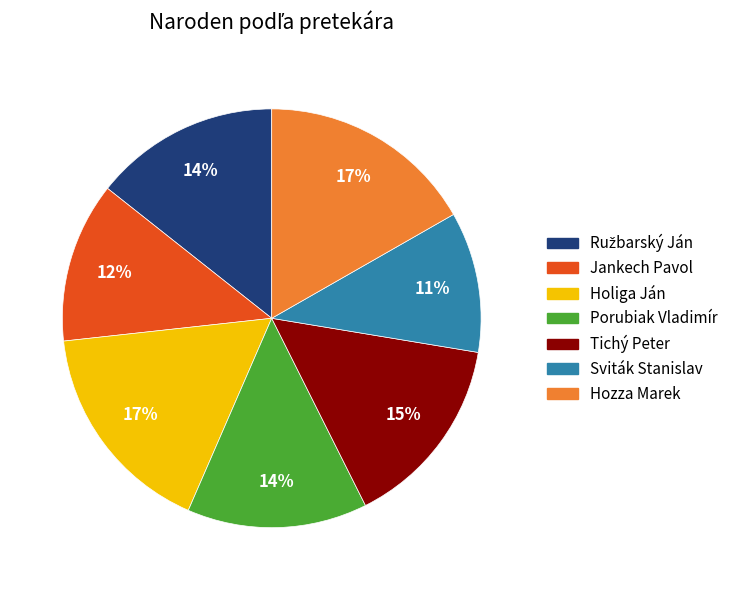

To the nearest percent, what percentage of the pie is Holiga Ján?

17%